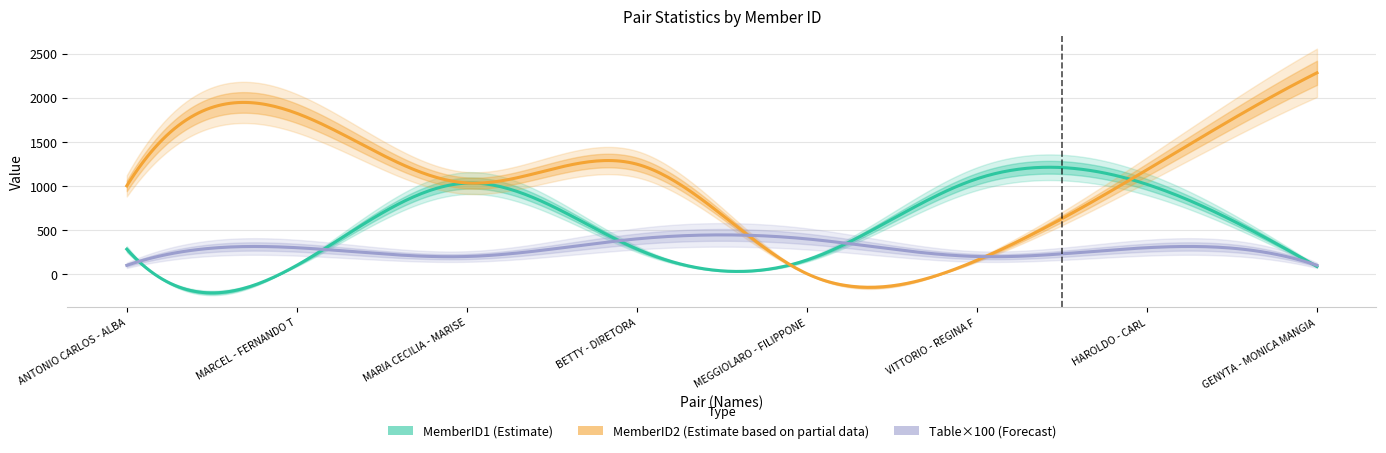

Which series has the largest range (max minus min)?

MemberID2